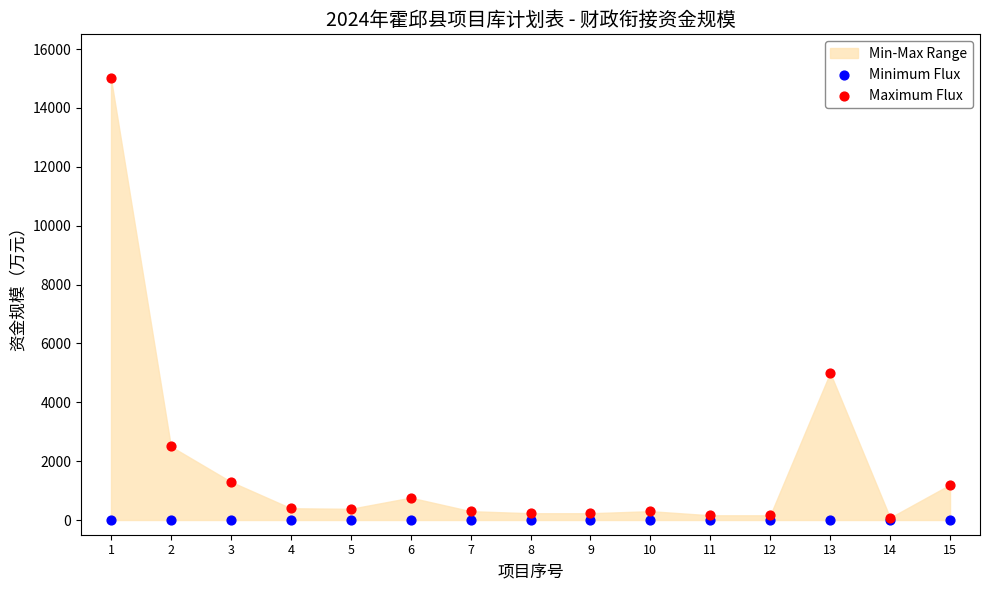

In the Maximum Flux series, what Y value is closest to 7539?

5000